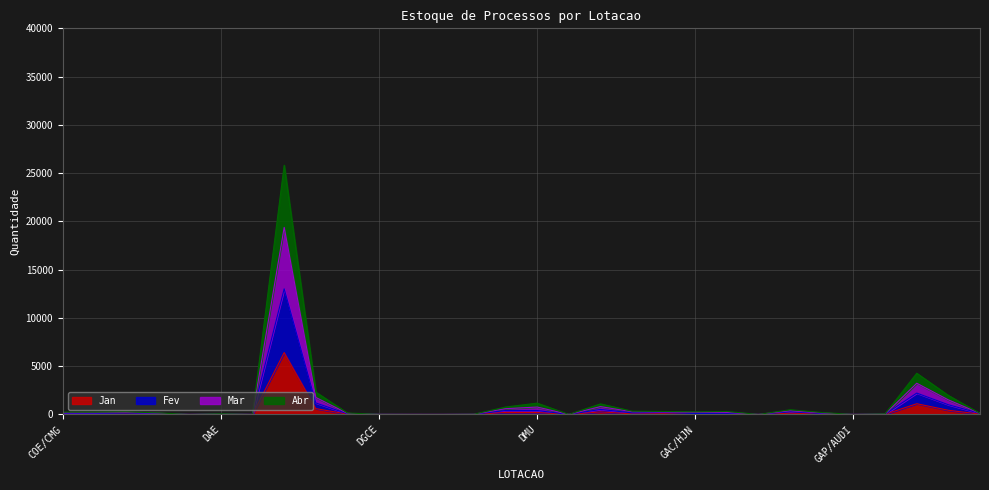

What is the difference between the Mar values at DRR and DAP?

24726